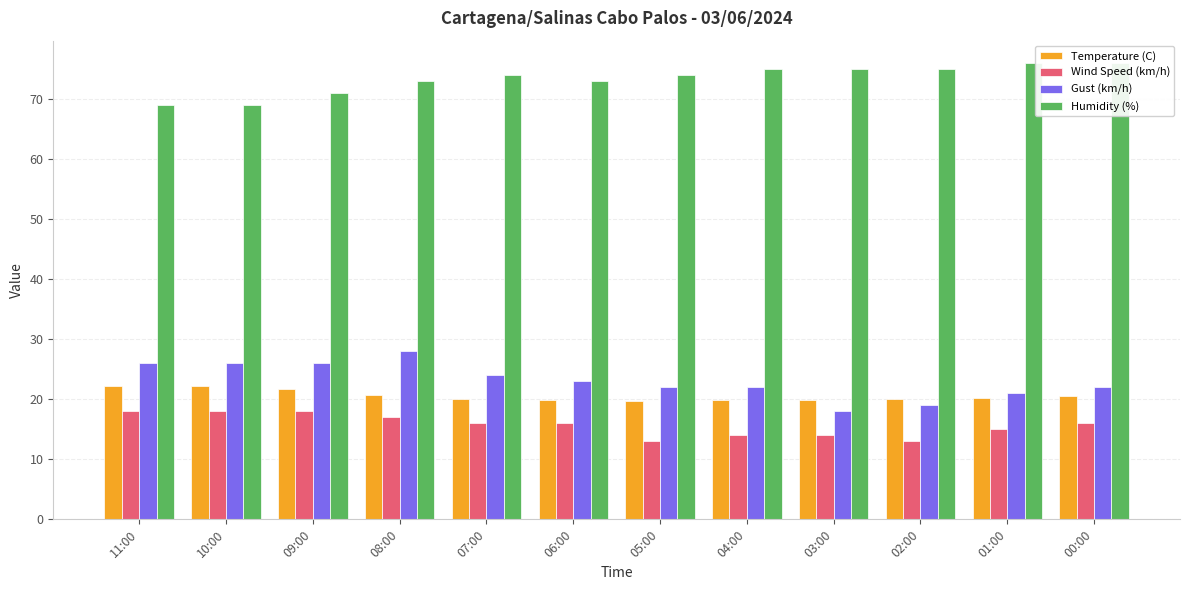

What is the highest value of the Temperature (C) series?

22.3